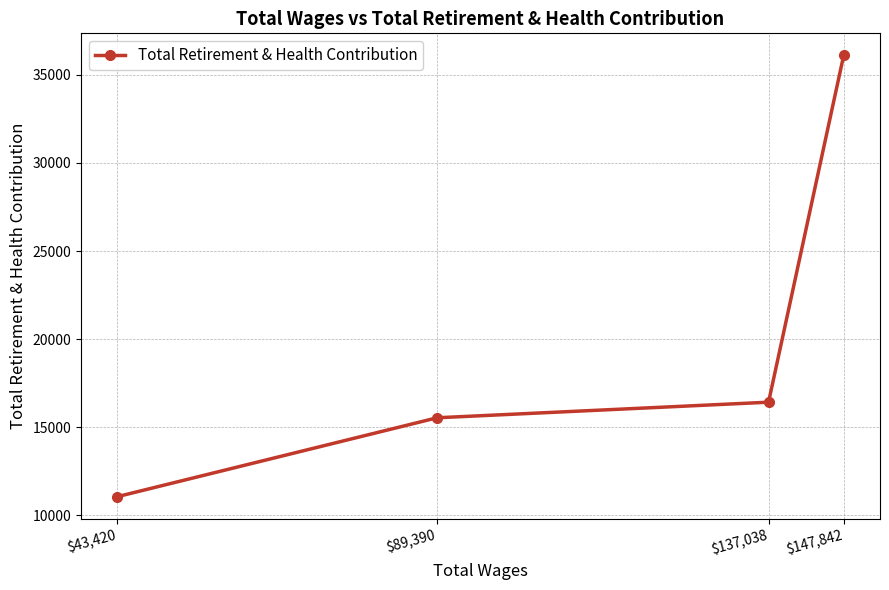

List the labels in order of value, largest first.

$147,842, $137,038, $89,390, $43,420